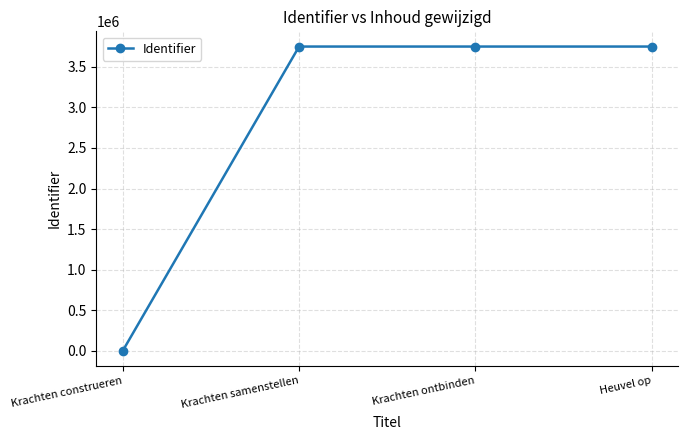

Does the chart display data point markers on the line(s)?

Yes